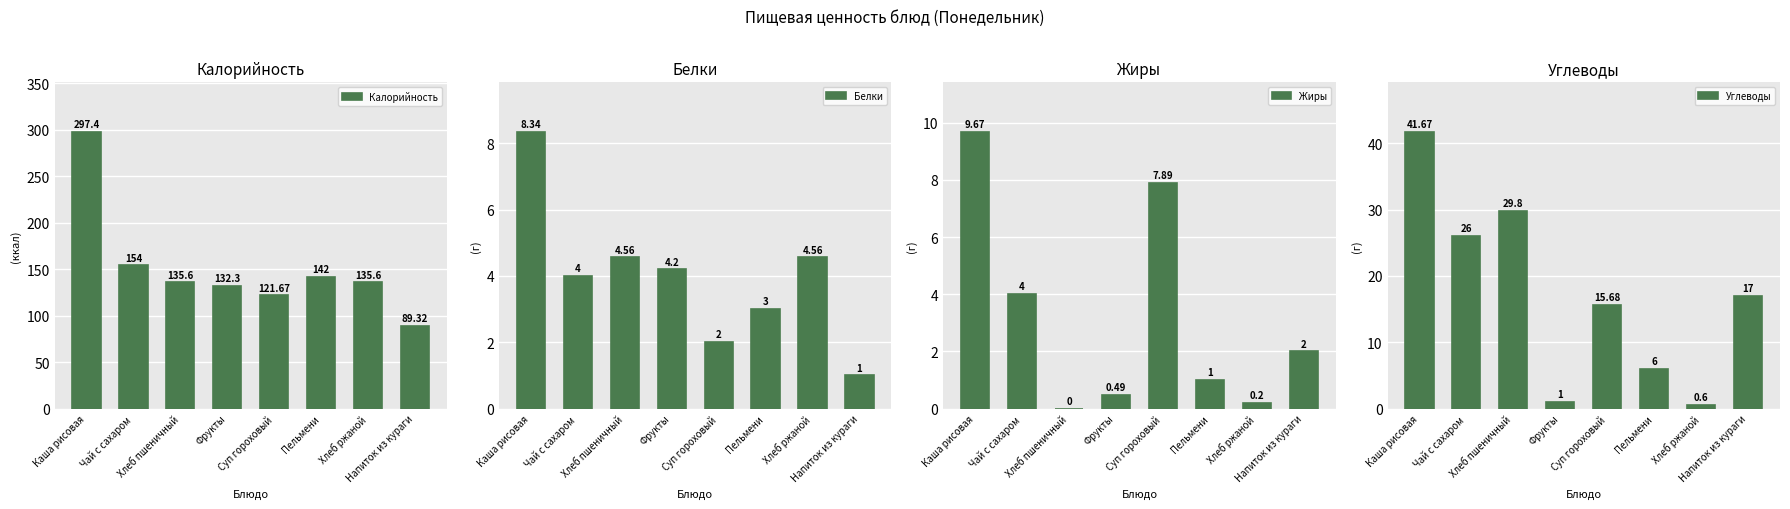

Which category has the lowest value in the Углеводы series?

Хлеб ржаной